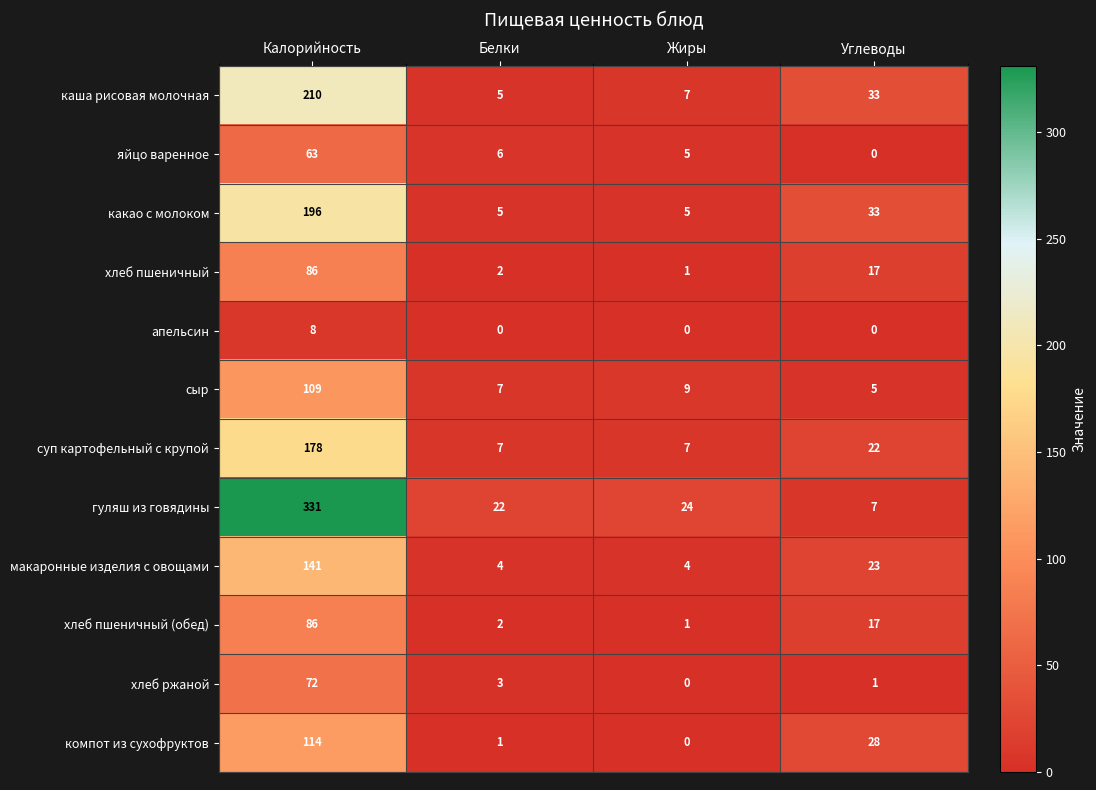

True or false: компот из сухофруктов has a value of 71 at Калорийность.

False